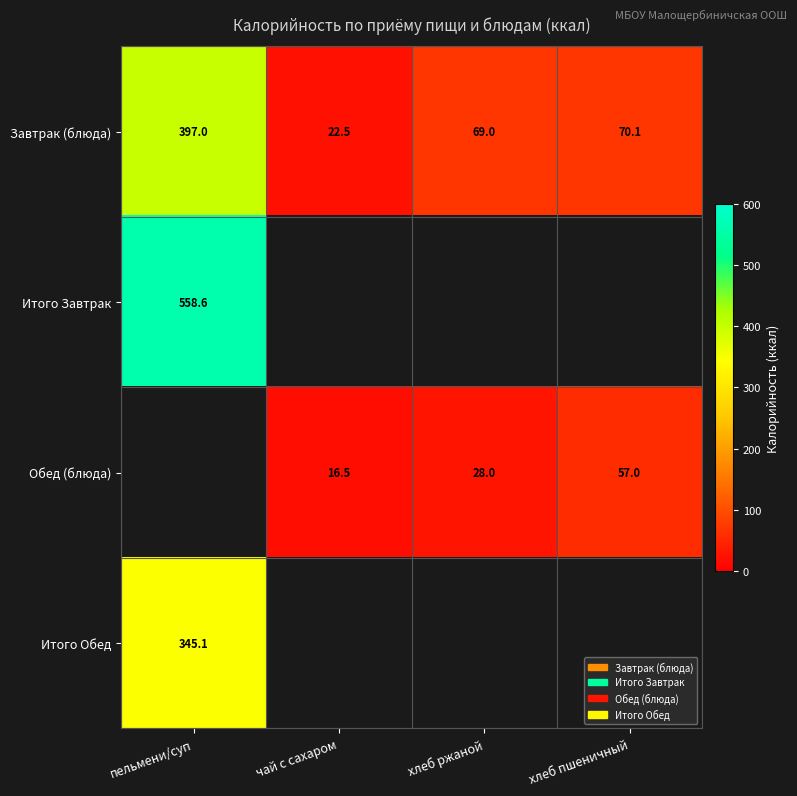

What is the sum of the Обед (блюда) values at чай с сахаром and хлеб ржаной?

44.5